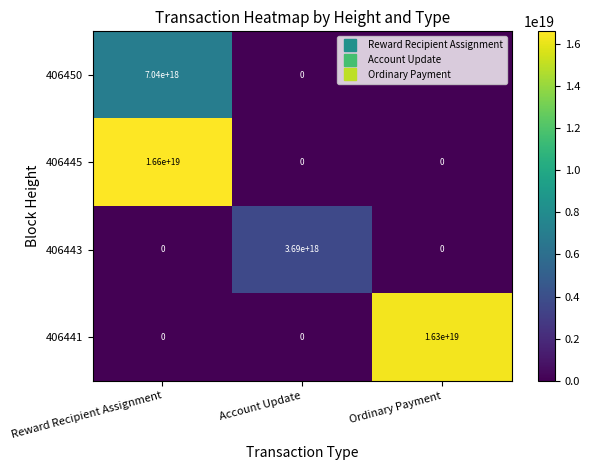

At how many categories does at least one series exceed 1629812422532562944?

3